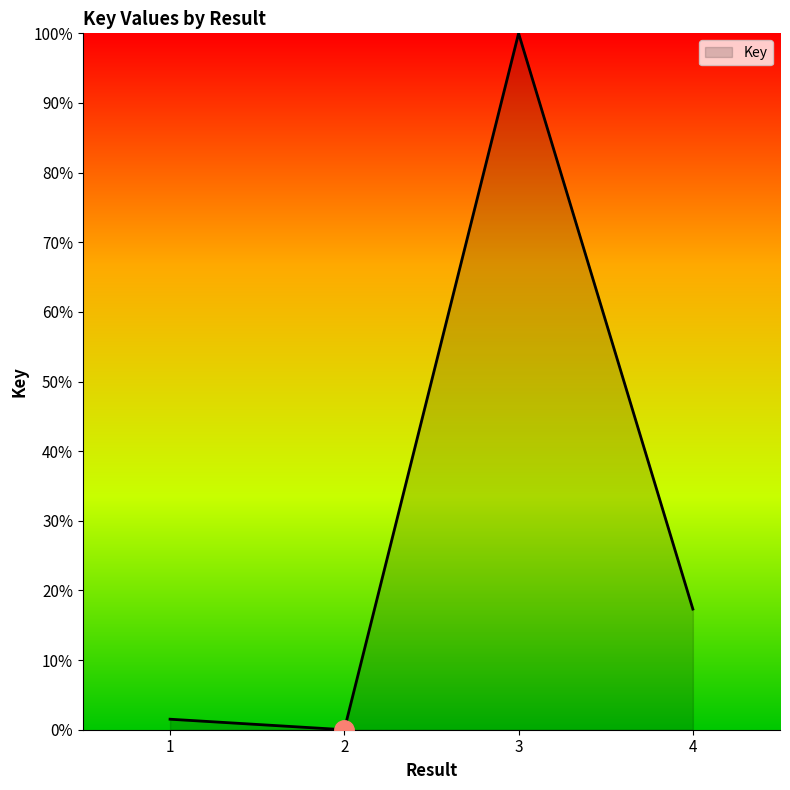

List the labels in order of value, smallest first.

2, 1, 4, 3